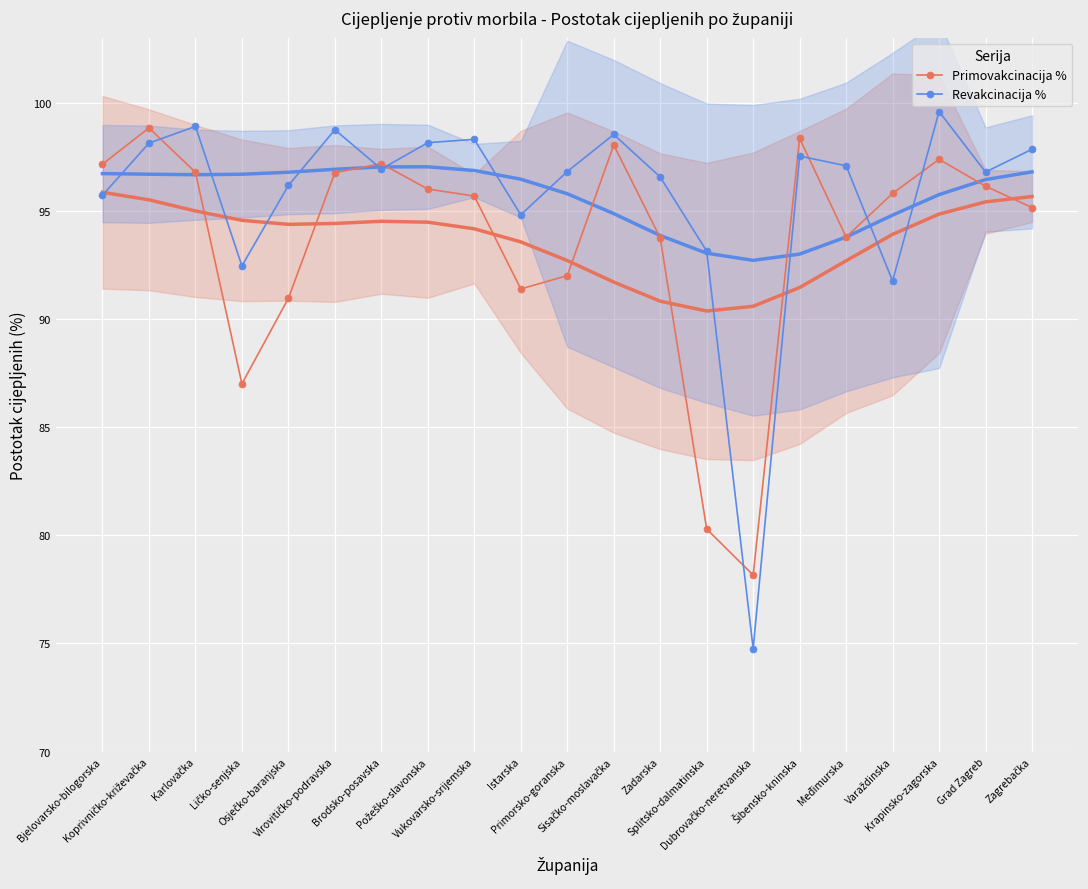

How many lines are shown in the chart?

2